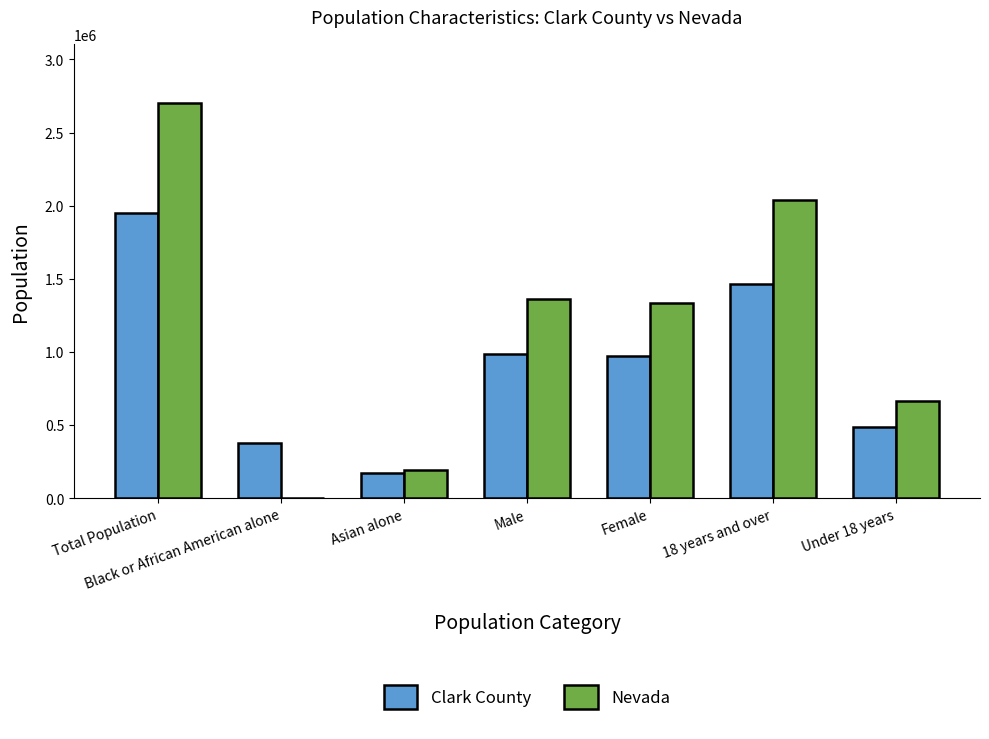

What is the maximum value for Clark County?

1951269